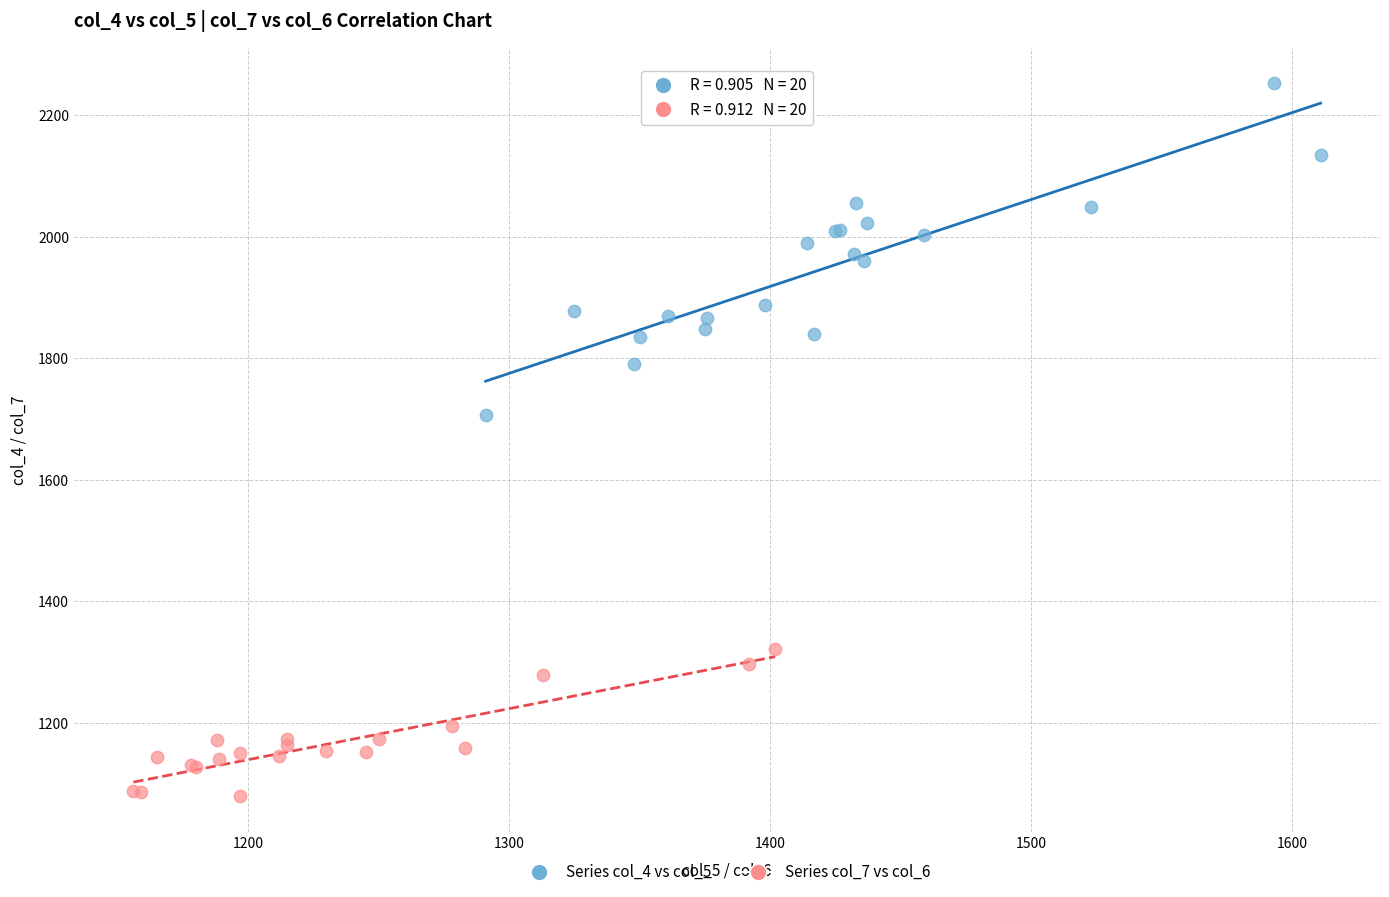

Which series has the widest spread of Y values?

Series col_4 vs col_5